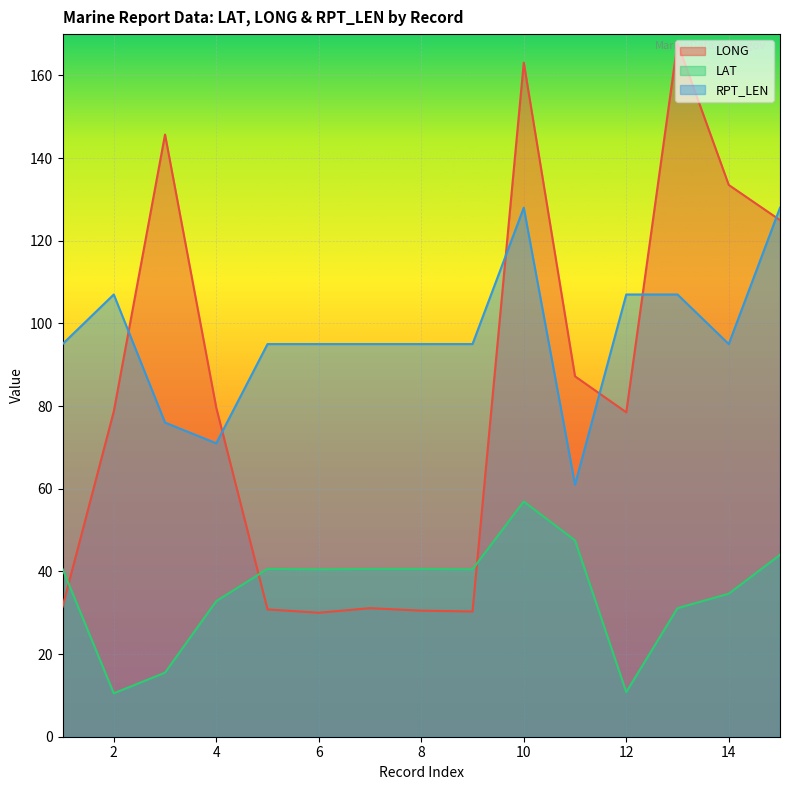

At how many categories does at least one series exceed 44?

15